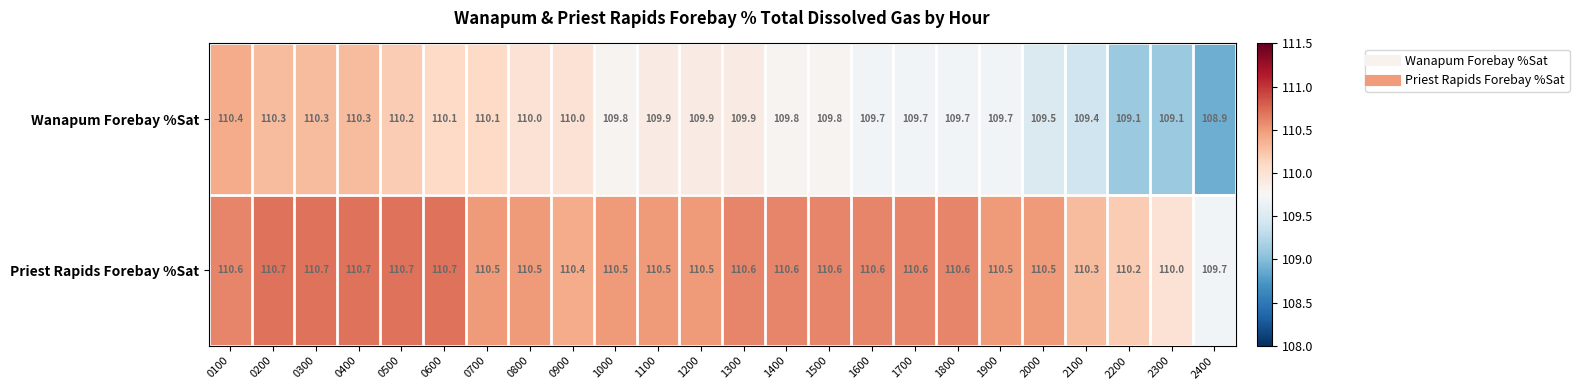

Rank the series at 1200 from lowest to highest value.

Wanapum Forebay %Sat, Priest Rapids Forebay %Sat